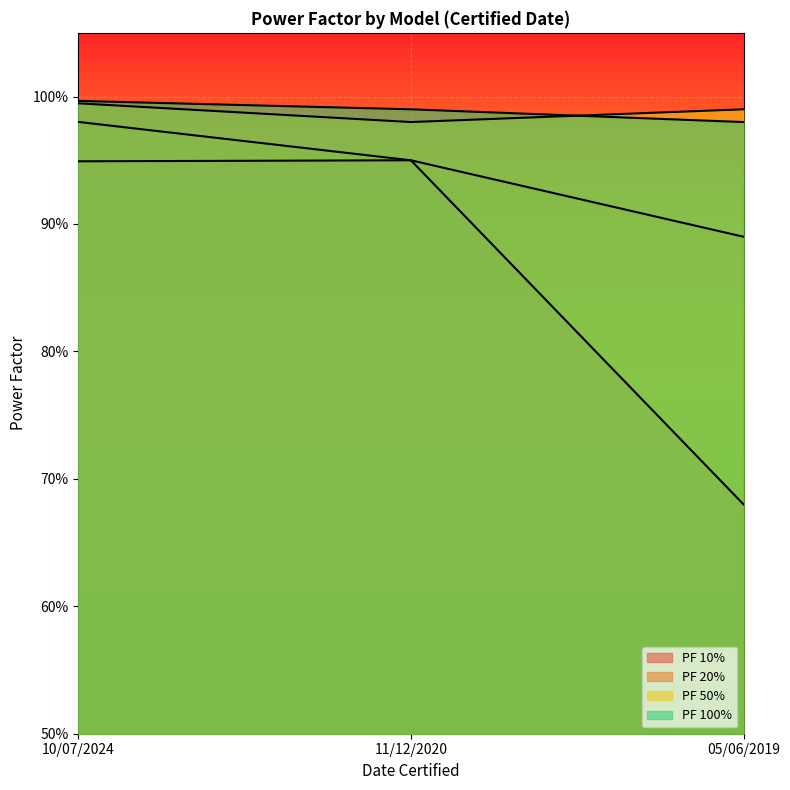

What is the value of the PF 100% point at the 3rd from the left?

1.0